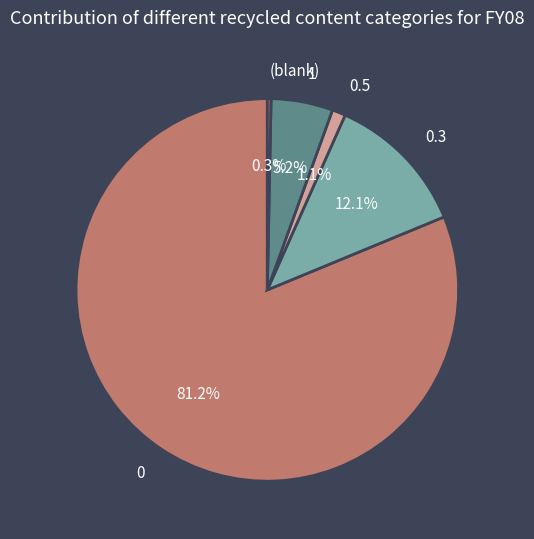

Does any single category account for the majority?

Yes